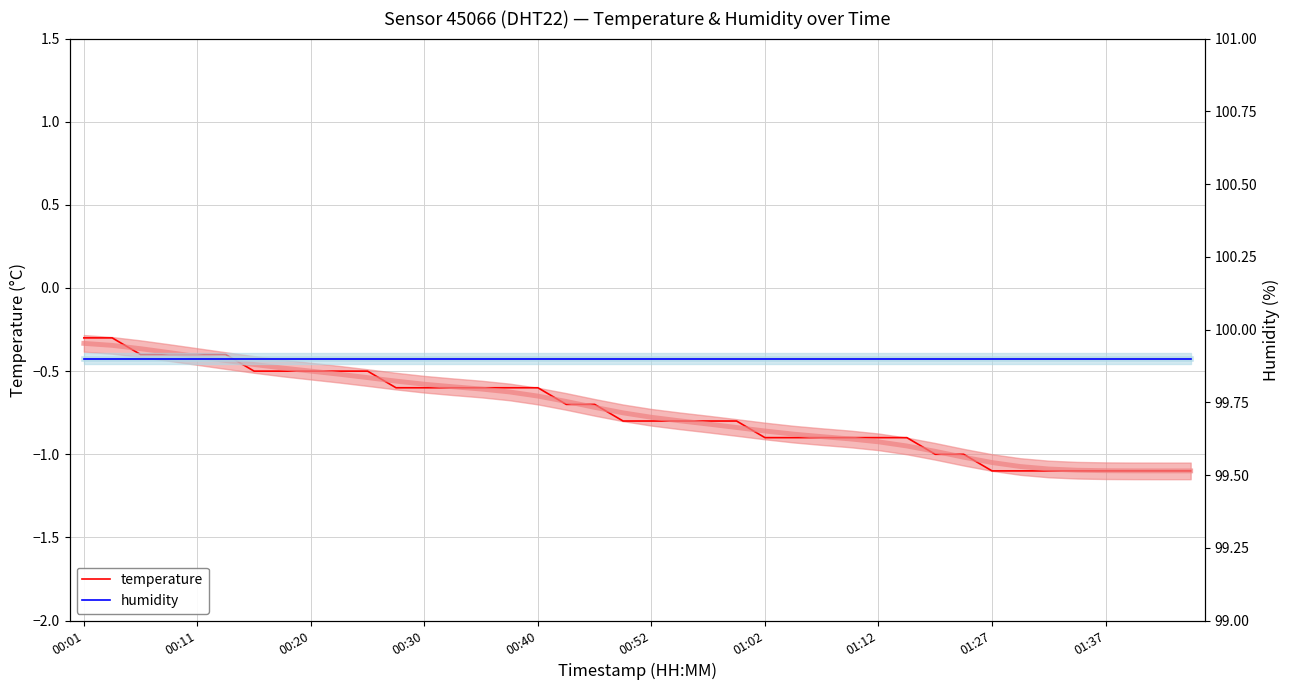

Which series has the largest total across all categories?

humidity